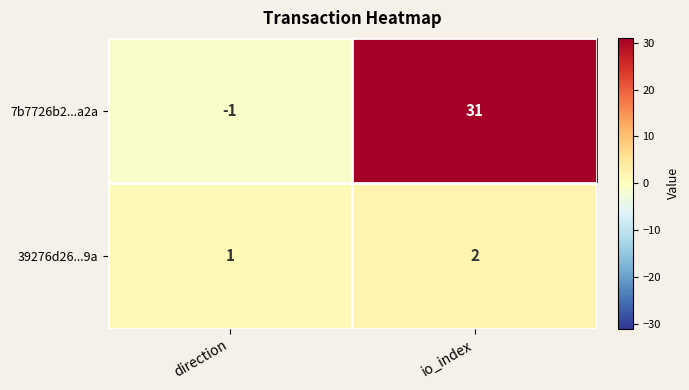

What is the total value across all series at io_index?

33